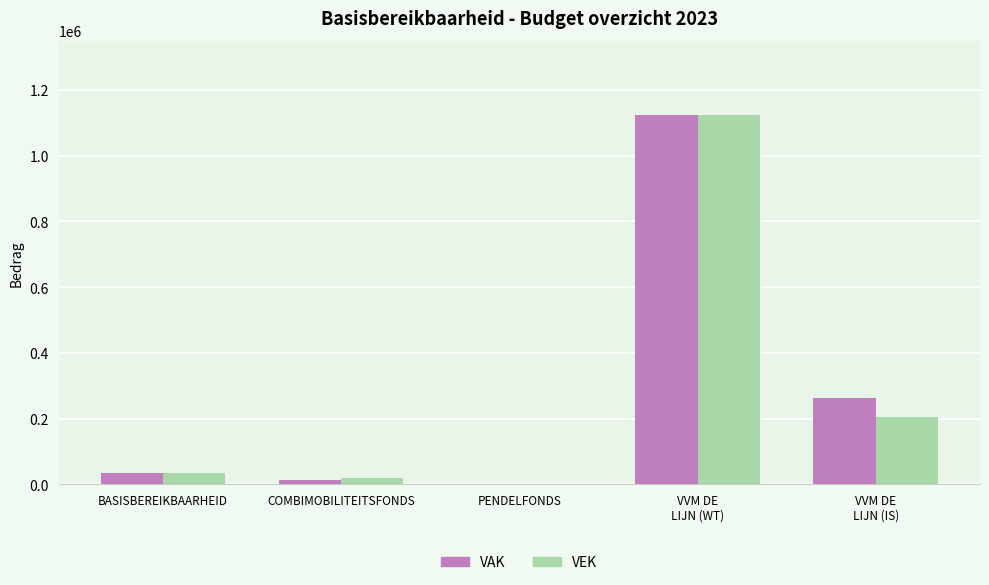

Reading left to right, transcribe all the data shown in this chart.

VAK: BASISBEREIKBAARHEID=34423	COMBIMOBILITEITSFONDS=14390	PENDELFONDS=1549	VVM DE
LIJN (WT)=1124512	VVM DE
LIJN (IS)=262215
VEK: BASISBEREIKBAARHEID=34423	COMBIMOBILITEITSFONDS=19262	PENDELFONDS=1549	VVM DE
LIJN (WT)=1124512	VVM DE
LIJN (IS)=204209